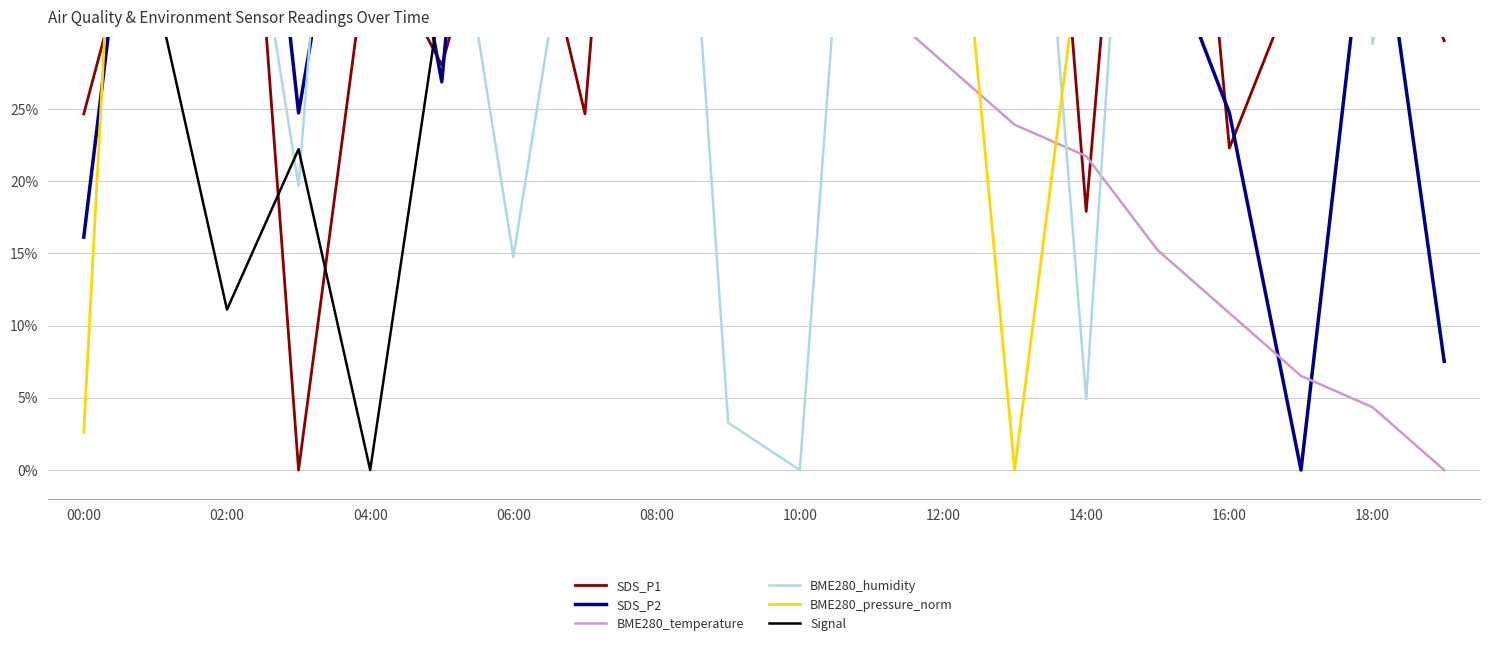

What position from the right is 19?

1